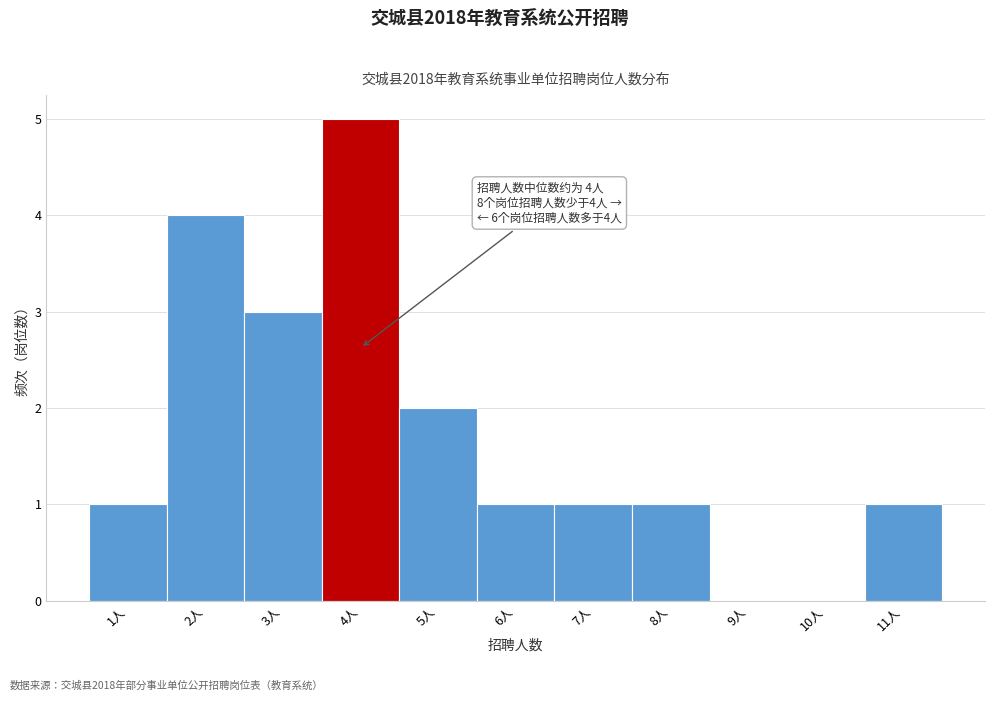

Over which range of the x-axis is the bar tallest?

3.5 to 4.5